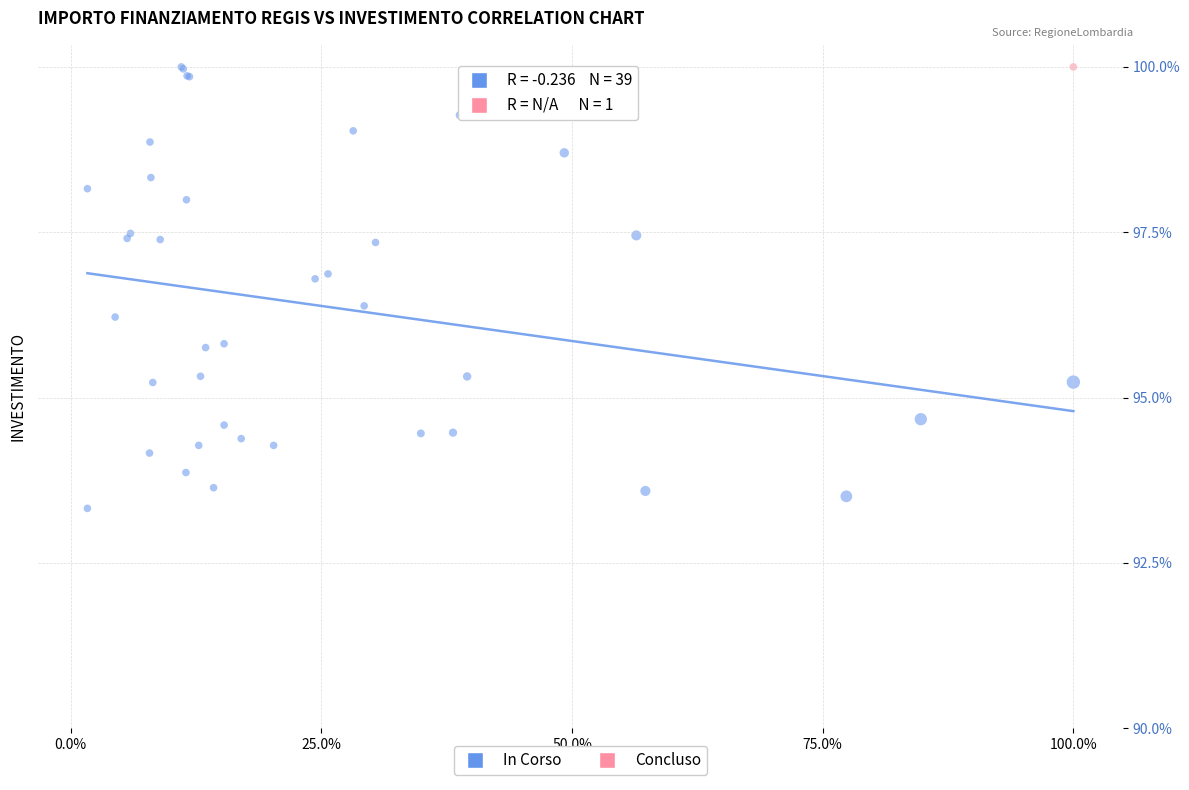

What are all the series names shown in the legend?

In Corso, Concluso